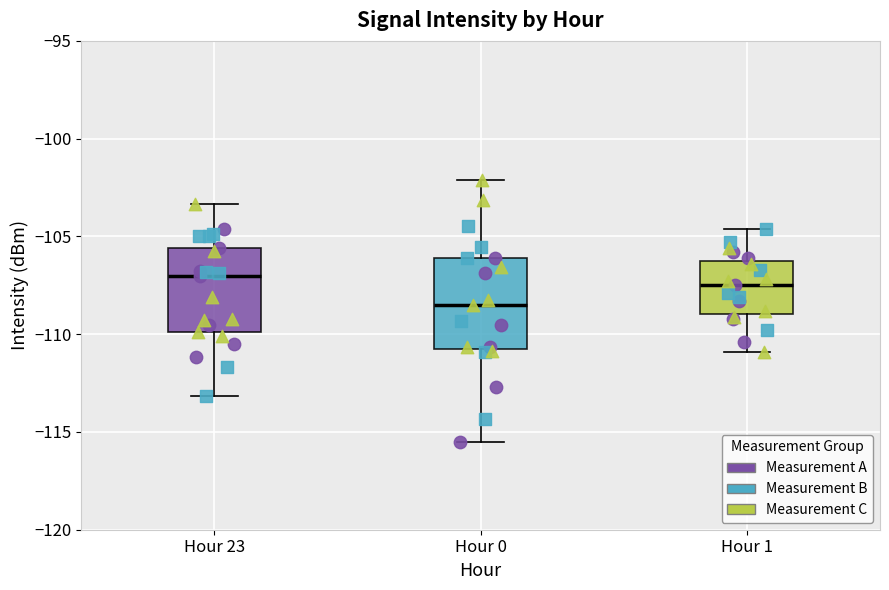

Which box's median line is the lowest?

Hour 0